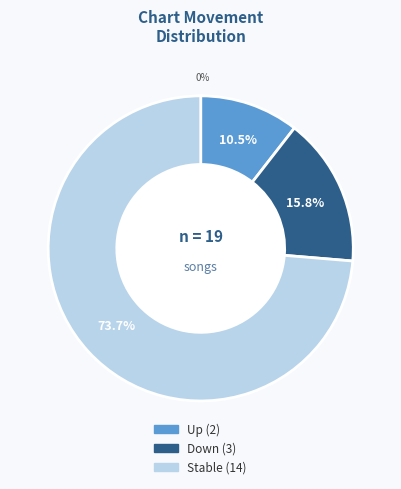

What percentage is the - slice, to the nearest percent?

74%